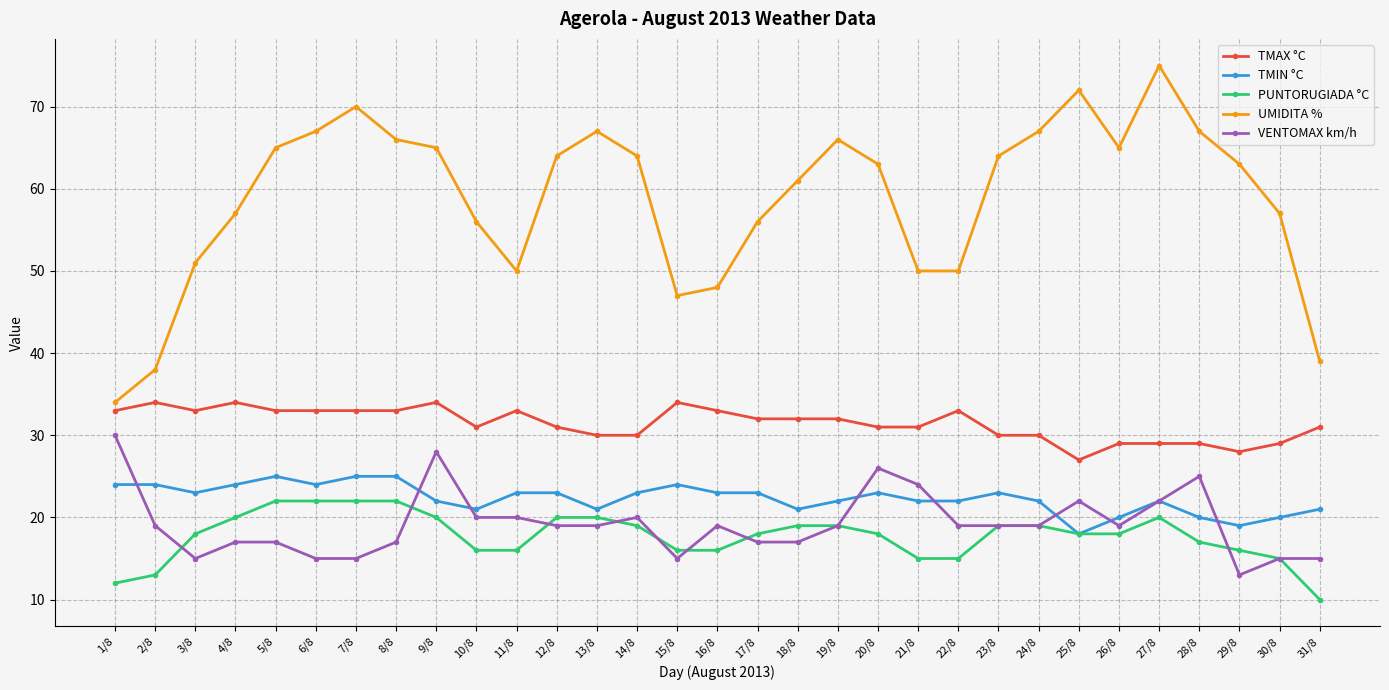

What is the label of the 12th point from the right?

20/8